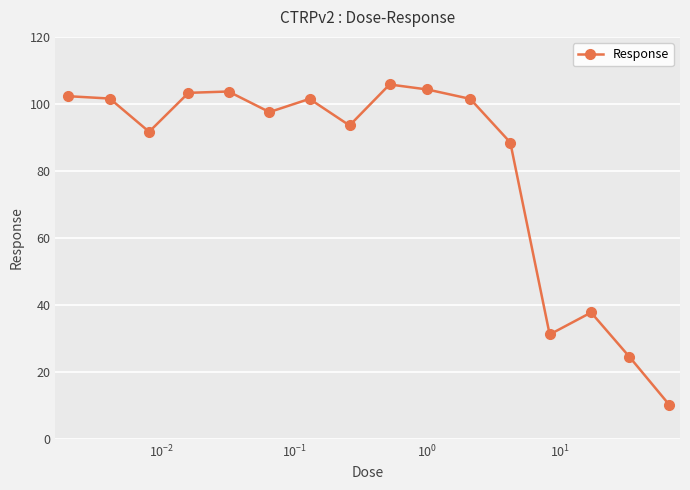

True or false: the data has more than 2 interior local peaks.

True